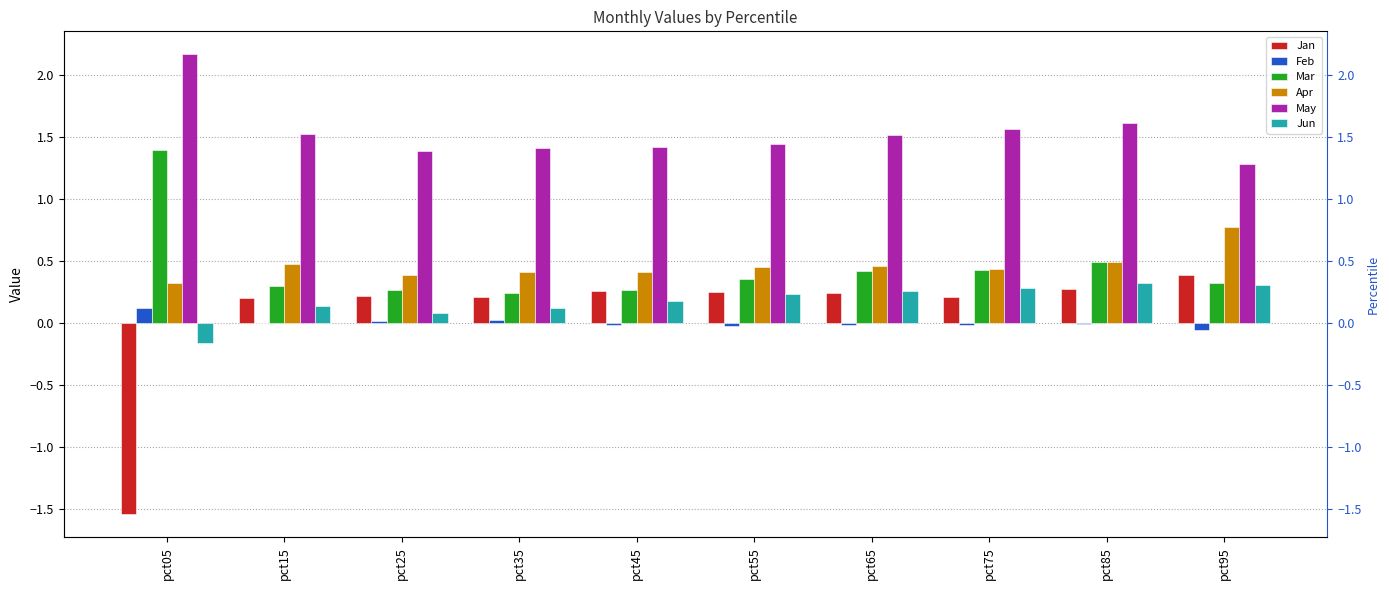

Reading left to right, what are all the values shown in this chart?

Jan: pct05=-1.5	pct15=0.2	pct25=0.2	pct35=0.2	pct45=0.3	pct55=0.3	pct65=0.2	pct75=0.2	pct85=0.3	pct95=0.4
Feb: pct05=0.1	pct15=0.0	pct25=0.0	pct35=0.0	pct45=-0.0	pct55=-0.0	pct65=-0.0	pct75=-0.0	pct85=-0.0	pct95=-0.1
Mar: pct05=1.4	pct15=0.3	pct25=0.3	pct35=0.2	pct45=0.3	pct55=0.4	pct65=0.4	pct75=0.4	pct85=0.5	pct95=0.3
Apr: pct05=0.3	pct15=0.5	pct25=0.4	pct35=0.4	pct45=0.4	pct55=0.5	pct65=0.5	pct75=0.4	pct85=0.5	pct95=0.8
May: pct05=2.2	pct15=1.5	pct25=1.4	pct35=1.4	pct45=1.4	pct55=1.4	pct65=1.5	pct75=1.6	pct85=1.6	pct95=1.3
Jun: pct05=-0.2	pct15=0.1	pct25=0.1	pct35=0.1	pct45=0.2	pct55=0.2	pct65=0.3	pct75=0.3	pct85=0.3	pct95=0.3